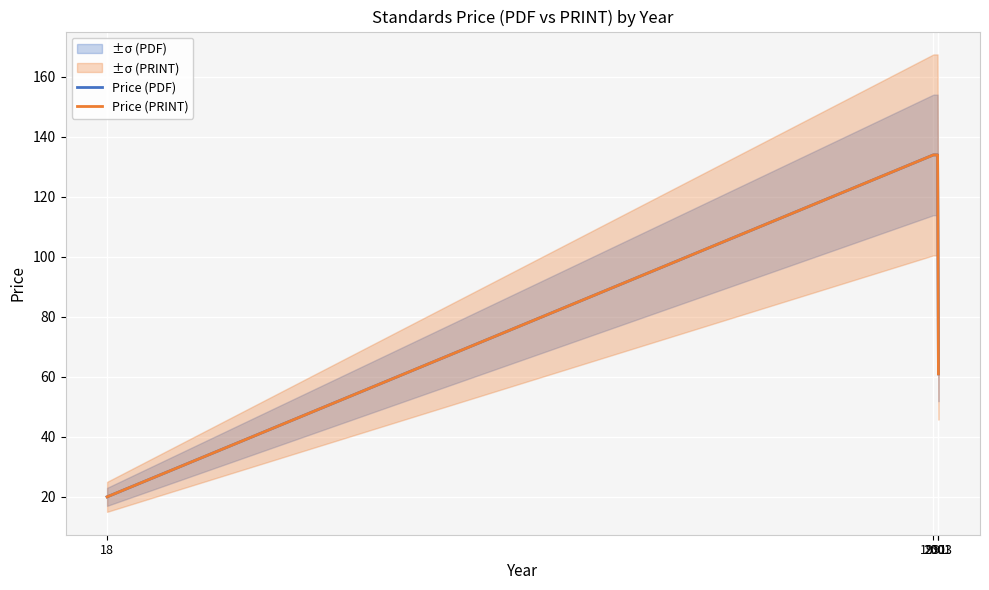

At 2003, list the series in order from largest to smallest.

Price (PDF), Price (PRINT)